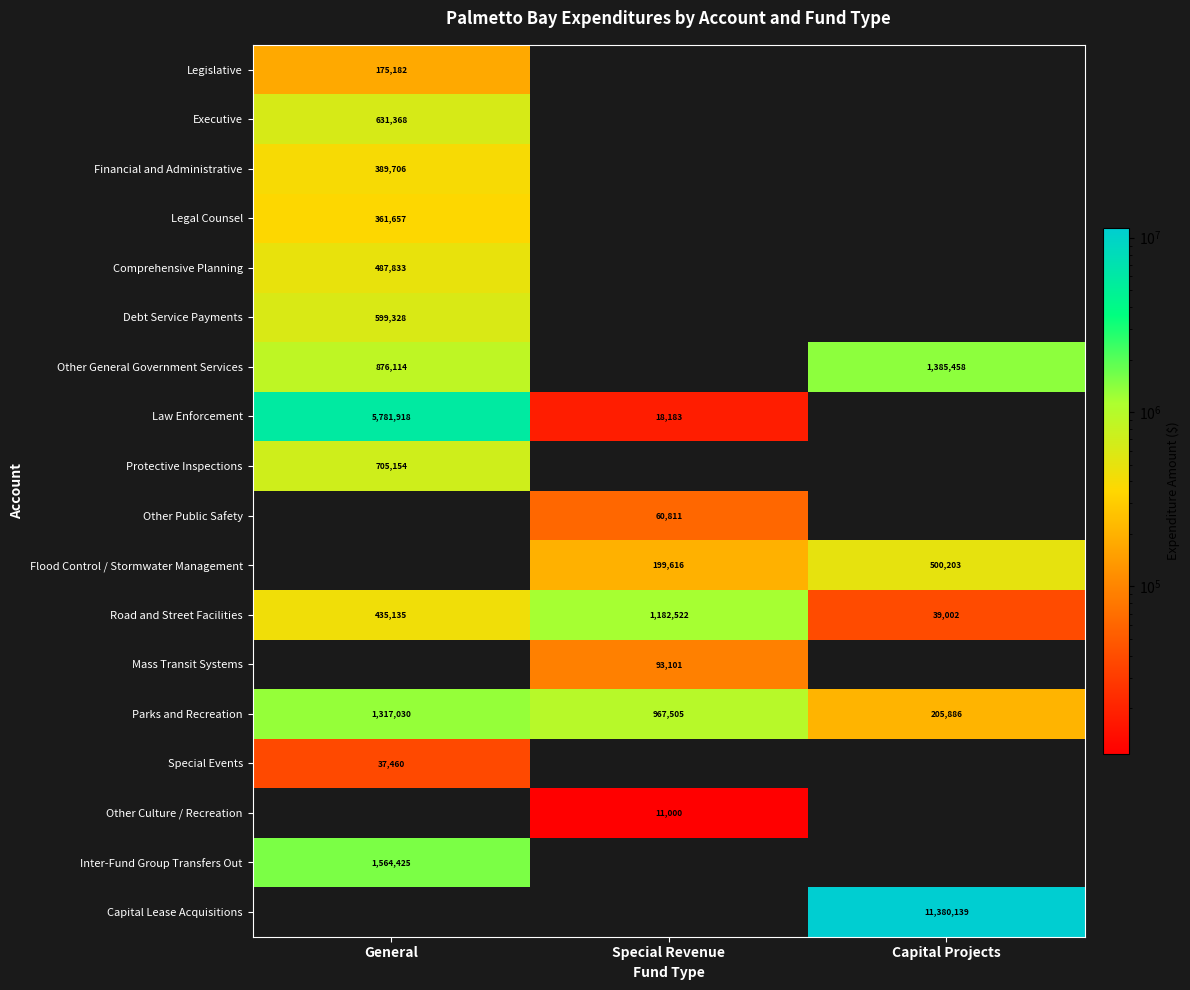

The Other General Government Services series shows 1385458 at Capital Projects. True or false?

True